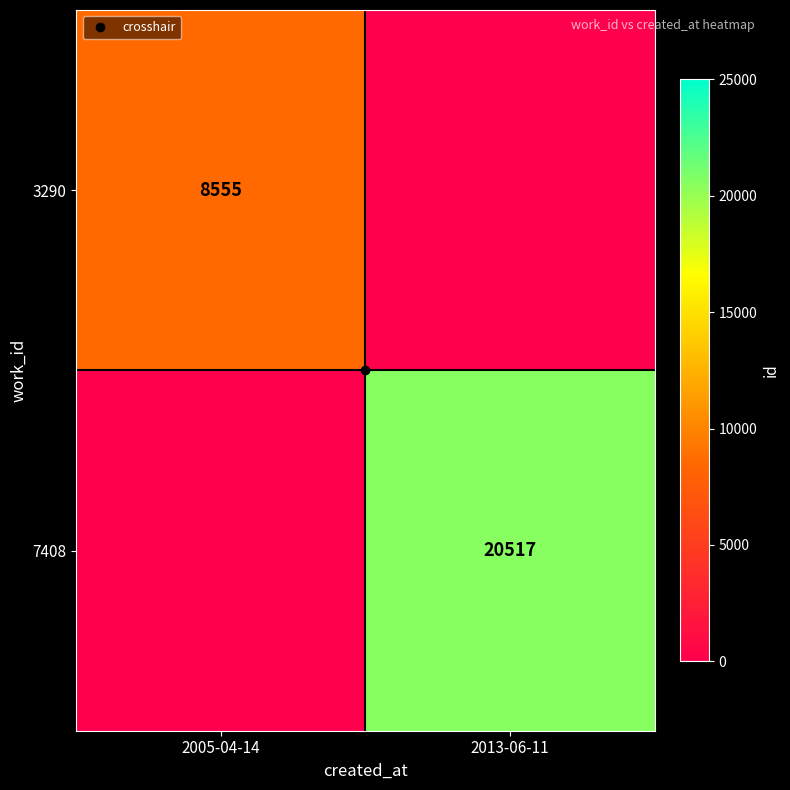

What is the total value across all series at 2013-06-11?

20517